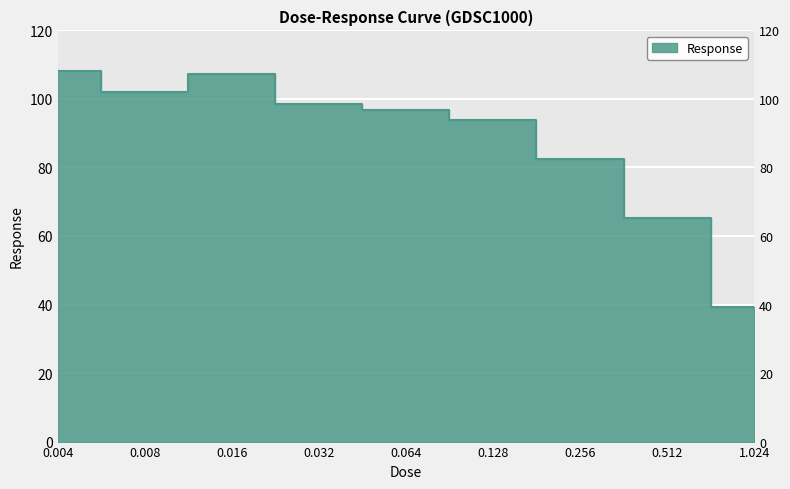

True or false: the data shows 26.1 at 0.032.

False